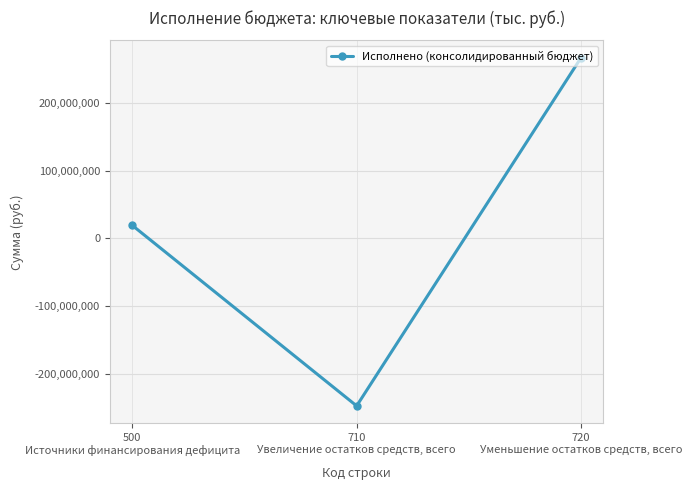

What is the ratio of the value at 500
Источники финансирования дефицита to the value at 720
Уменьшение остатков средств, всего?

0.1